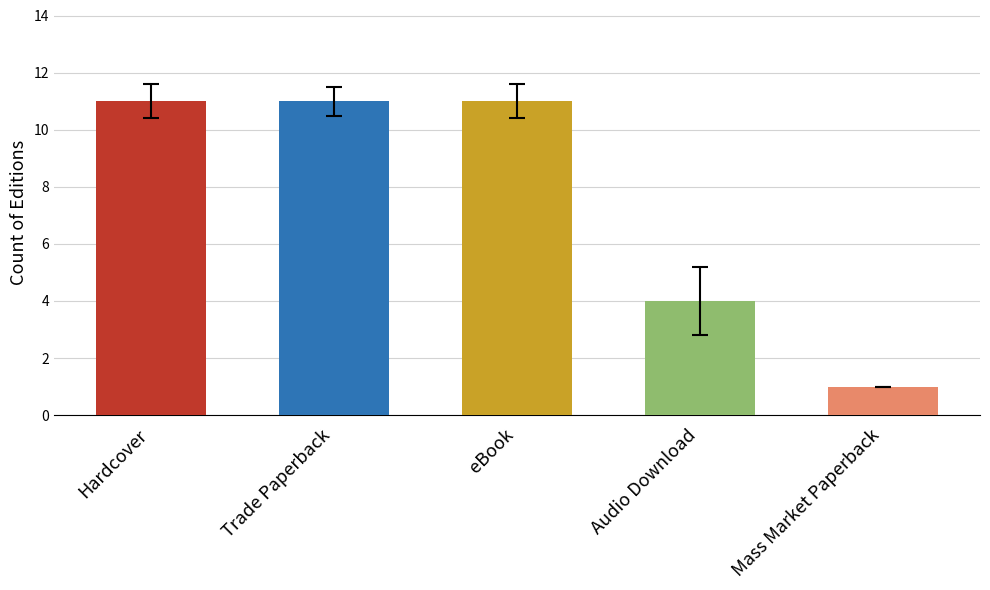

How many values are between 4 and 11?

4